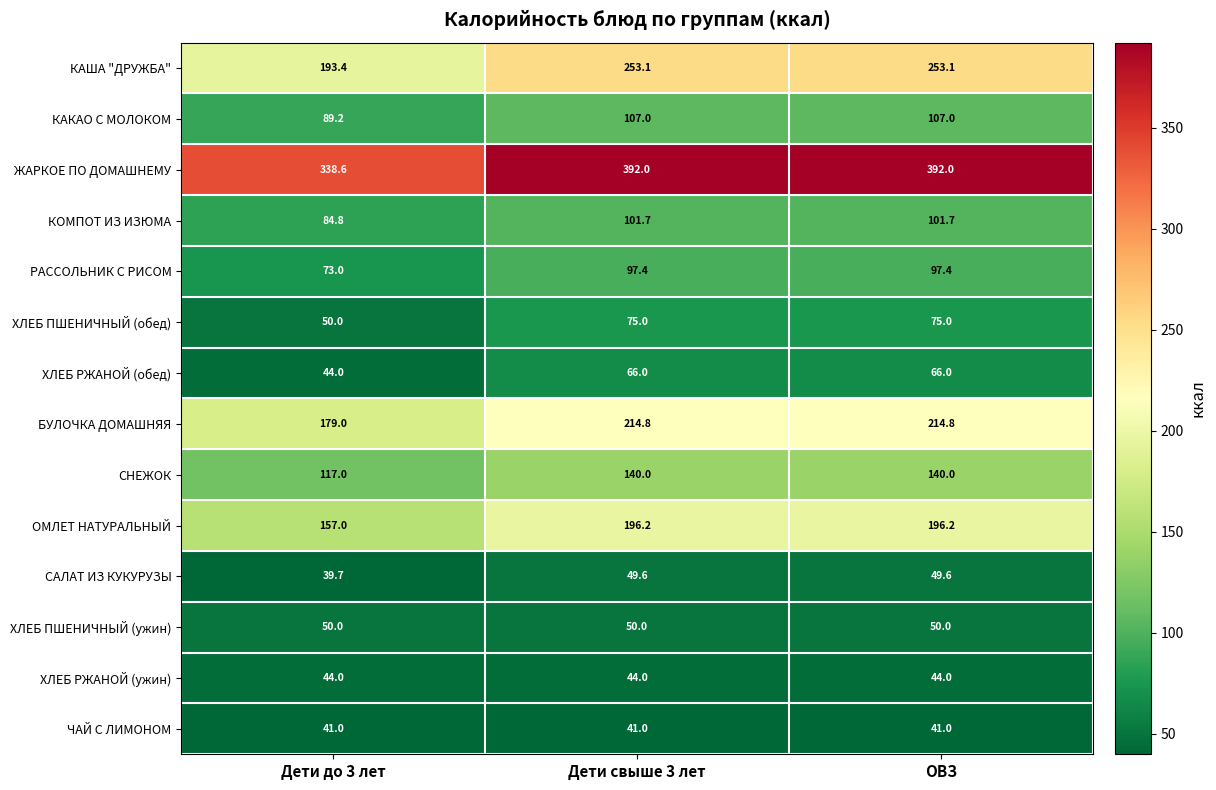

Which category has the lowest value in the ОМЛЕТ НАТУРАЛЬНЫЙ series?

Дети до 3 лет